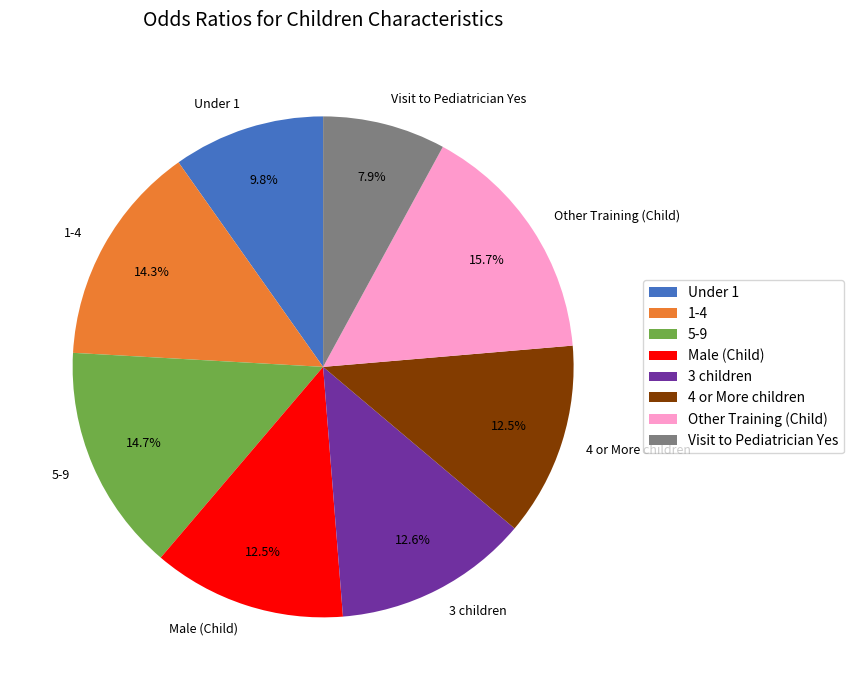

Is it true that Other Training (Child) is 16% of the pie?

True